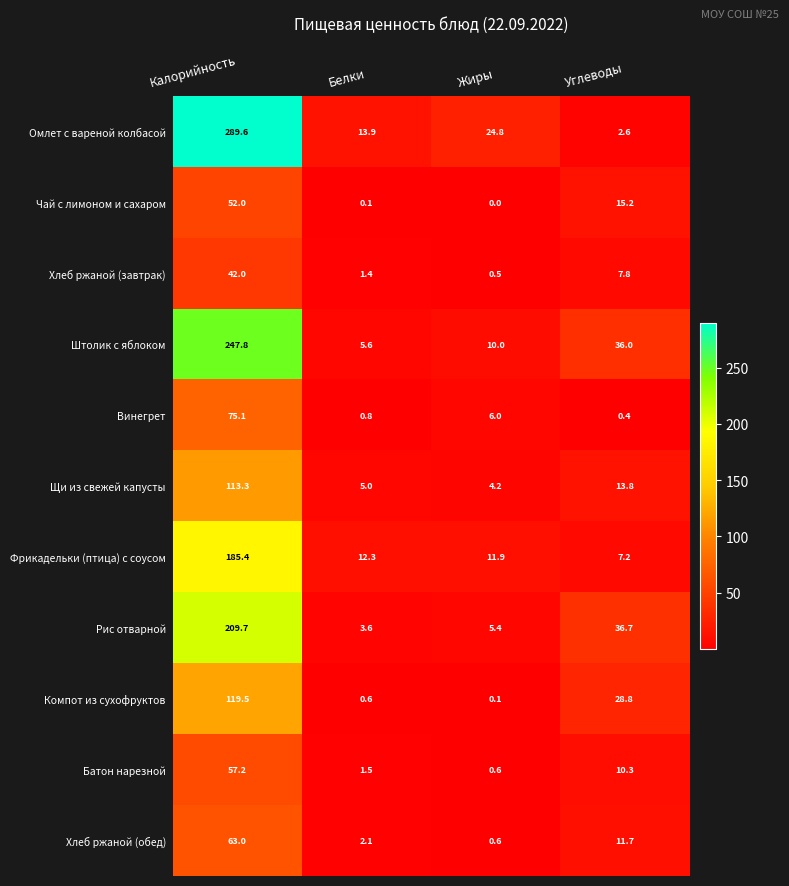

What is the average value of the Омлет с вареной колбасой series?

82.7